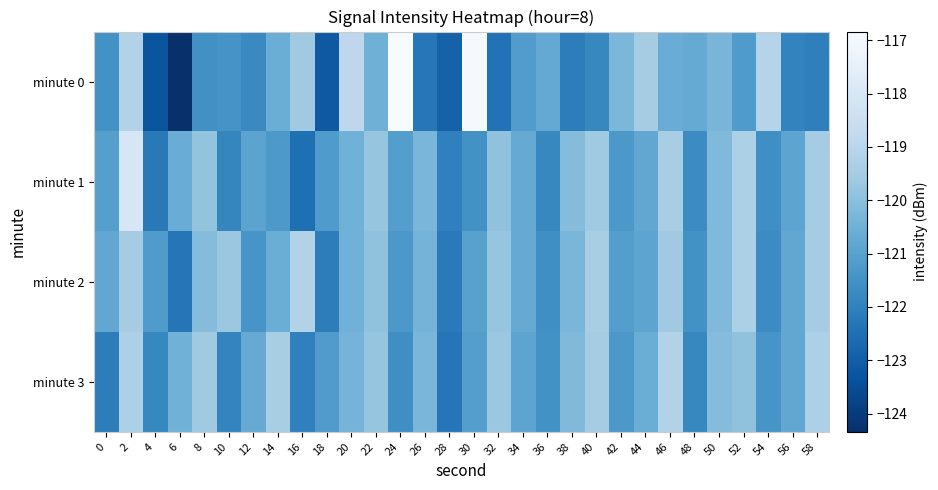

What is the total value across all series at 12?

-484.8